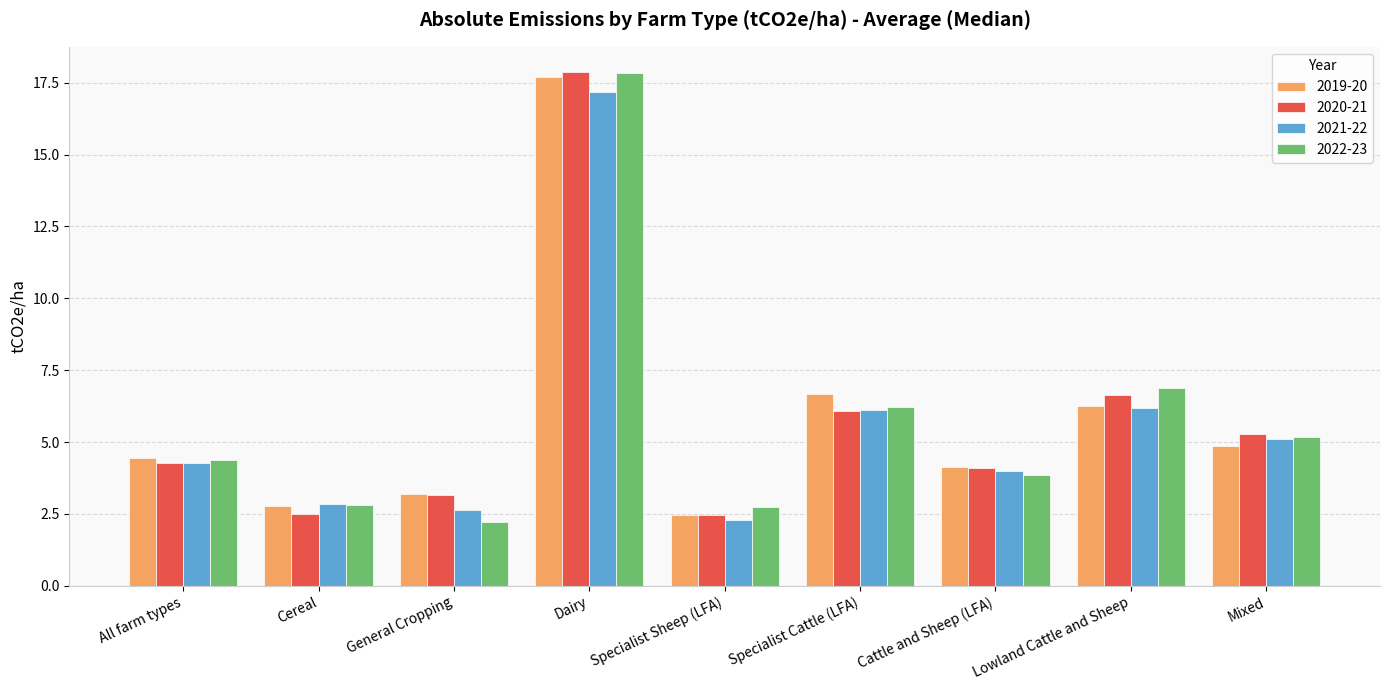

What is the spread (max minus min) of values at Dairy?

0.7